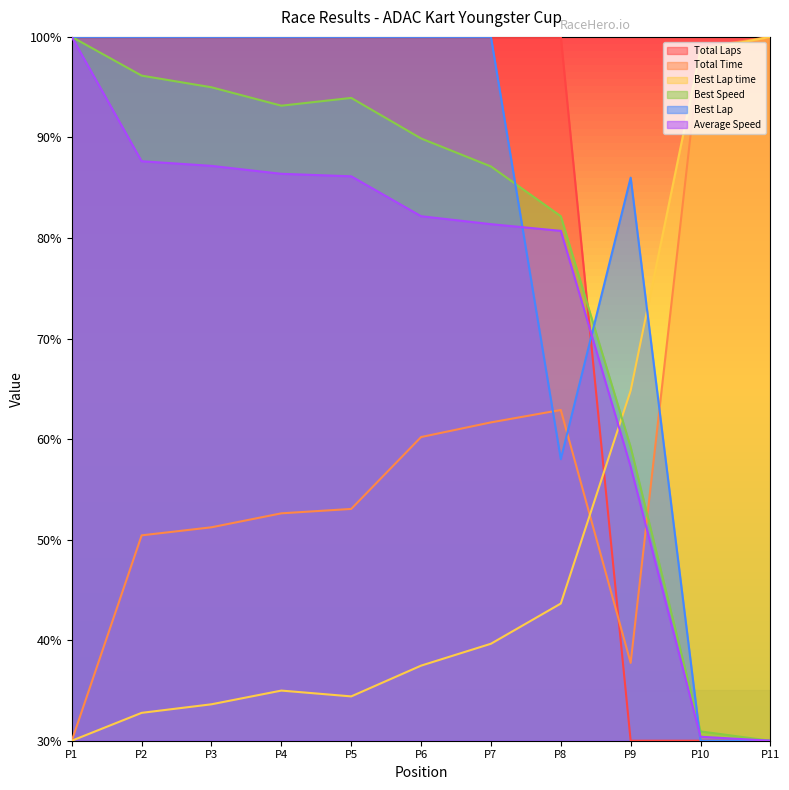

Which category has the lowest value in the Best Lap time series?

P1